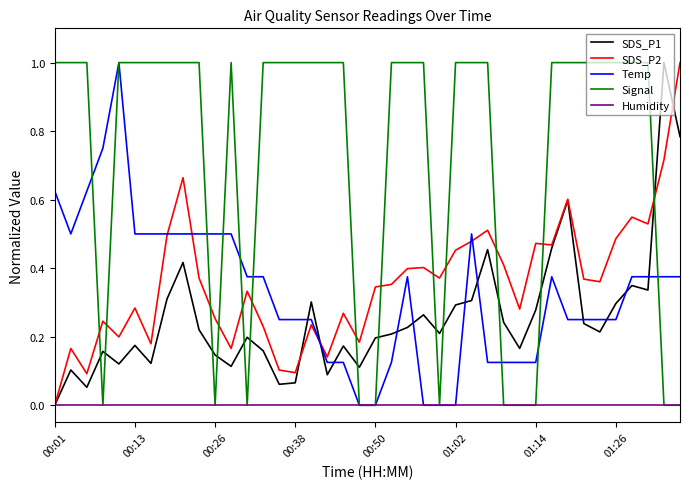

What is the maximum value for SDS_P1?

1.0